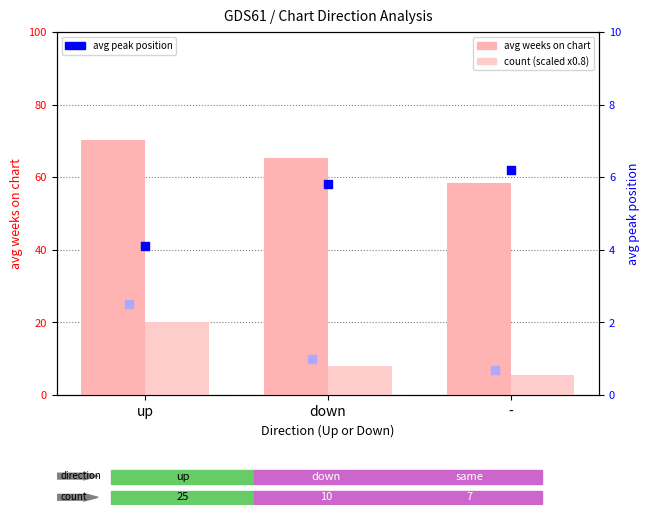

Which series reaches the maximum Y coordinate?

avg weeks on chart